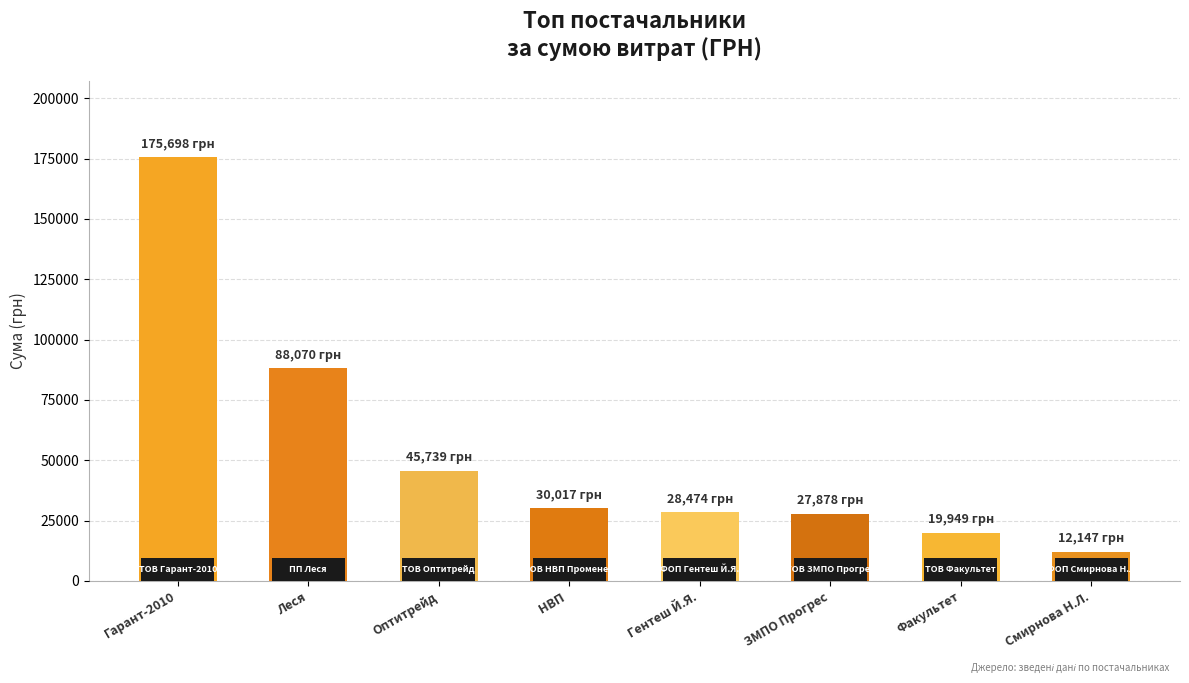

How many values are below 30016?

4